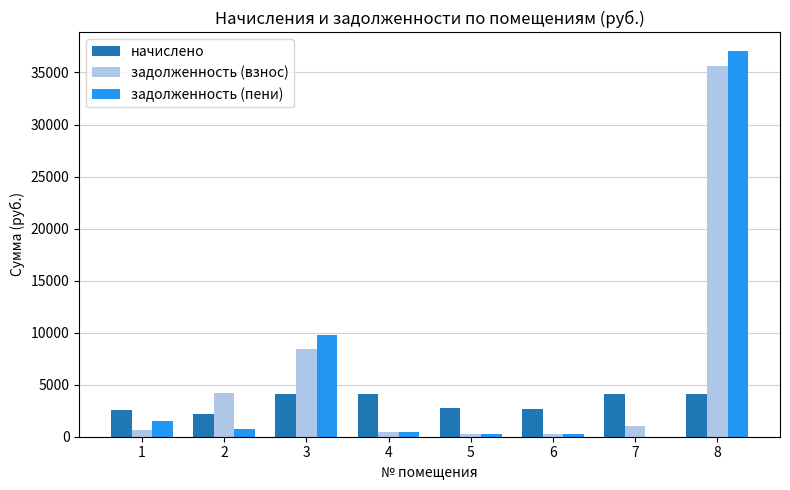

At which category is the sum across all series the highest?

8